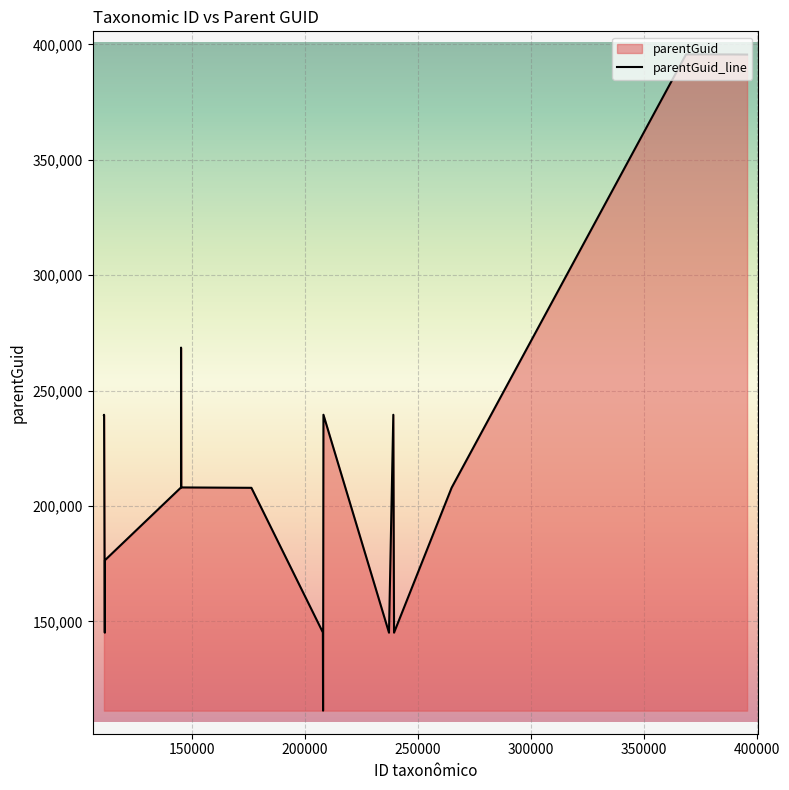

Approximately how many times larger is the value at 145283 compared to 395664?

0.5